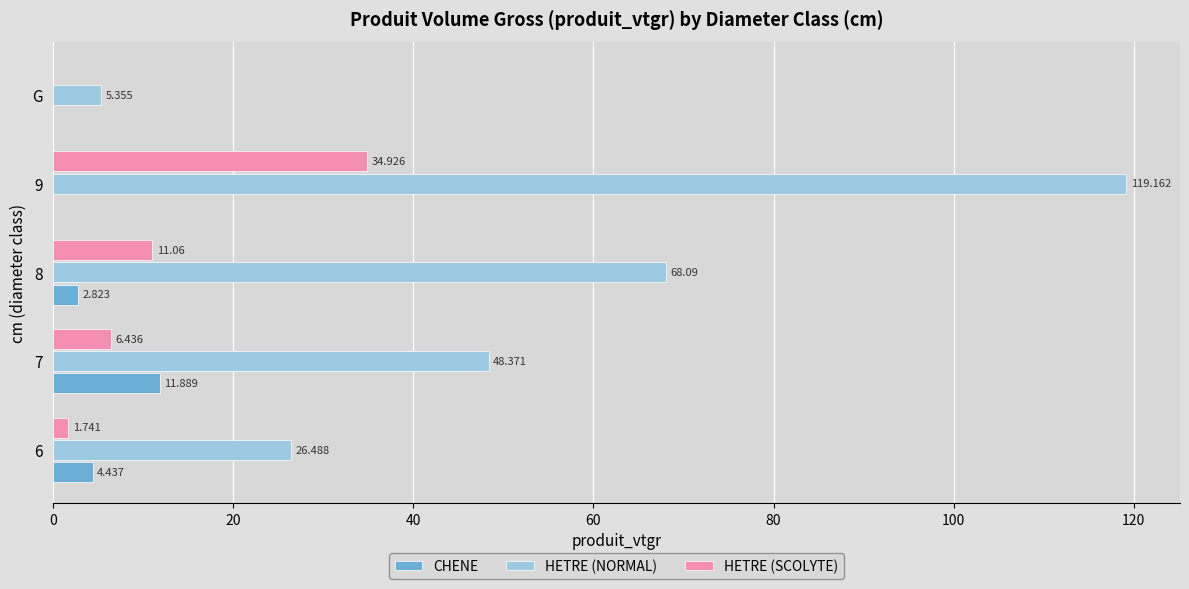

At which label does CHENE reach its peak?

7